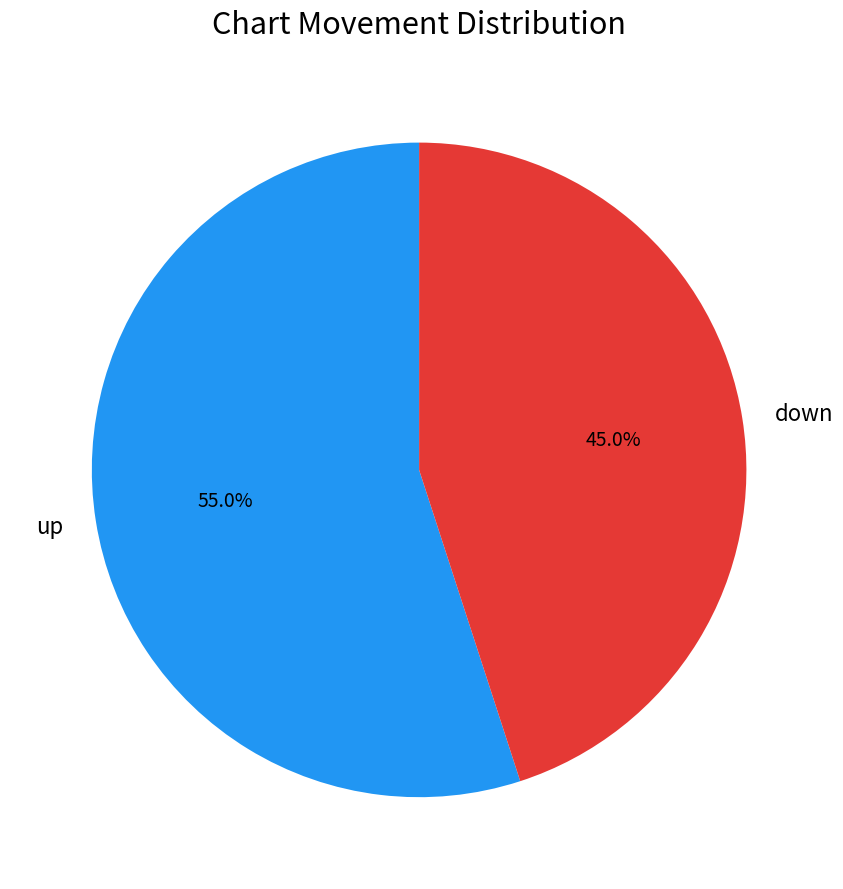

Does any single category account for the majority?

Yes